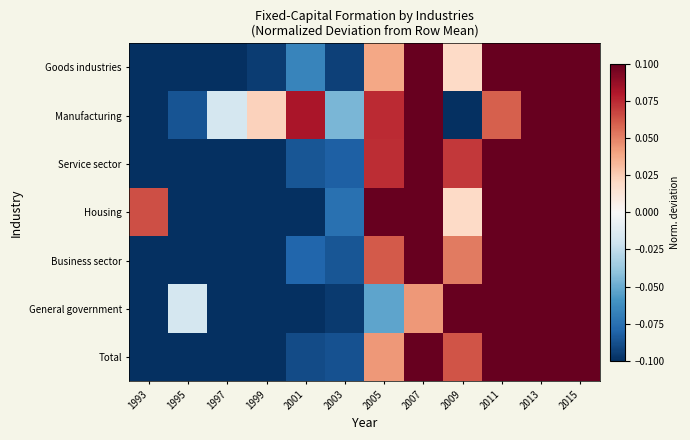

Reading left to right, what are all the values shown in this chart?

Goods industries: 1993=-0.5	1995=-0.2	1997=-0.2	1999=-0.1	2001=-0.1	2003=-0.1	2005=0.0	2007=0.2	2009=0.0	2011=0.1	2013=0.2	2015=0.4
Manufacturing: 1993=-0.5	1995=-0.1	1997=-0.0	1999=0.0	2001=0.1	2003=-0.0	2005=0.1	2007=0.2	2009=-0.1	2011=0.1	2013=0.1	2015=0.2
Service sector: 1993=-0.4	1995=-0.4	1997=-0.4	1999=-0.2	2001=-0.1	2003=-0.1	2005=0.1	2007=0.3	2009=0.1	2011=0.3	2013=0.3	2015=0.5
Housing: 1993=0.1	1995=-0.5	1997=-0.5	1999=-0.4	2001=-0.2	2003=-0.1	2005=0.2	2007=0.5	2009=0.0	2011=0.3	2013=0.2	2015=0.5
Business sector: 1993=-0.5	1995=-0.4	1997=-0.3	1999=-0.1	2001=-0.1	2003=-0.1	2005=0.1	2007=0.3	2009=0.1	2011=0.2	2013=0.3	2015=0.5
General government: 1993=-0.2	1995=-0.0	1997=-0.2	1999=-0.1	2001=-0.1	2003=-0.1	2005=-0.1	2007=0.0	2009=0.1	2011=0.2	2013=0.2	2015=0.3
Total: 1993=-0.4	1995=-0.3	1997=-0.3	1999=-0.1	2001=-0.1	2003=-0.1	2005=0.0	2007=0.2	2009=0.1	2011=0.2	2013=0.3	2015=0.4